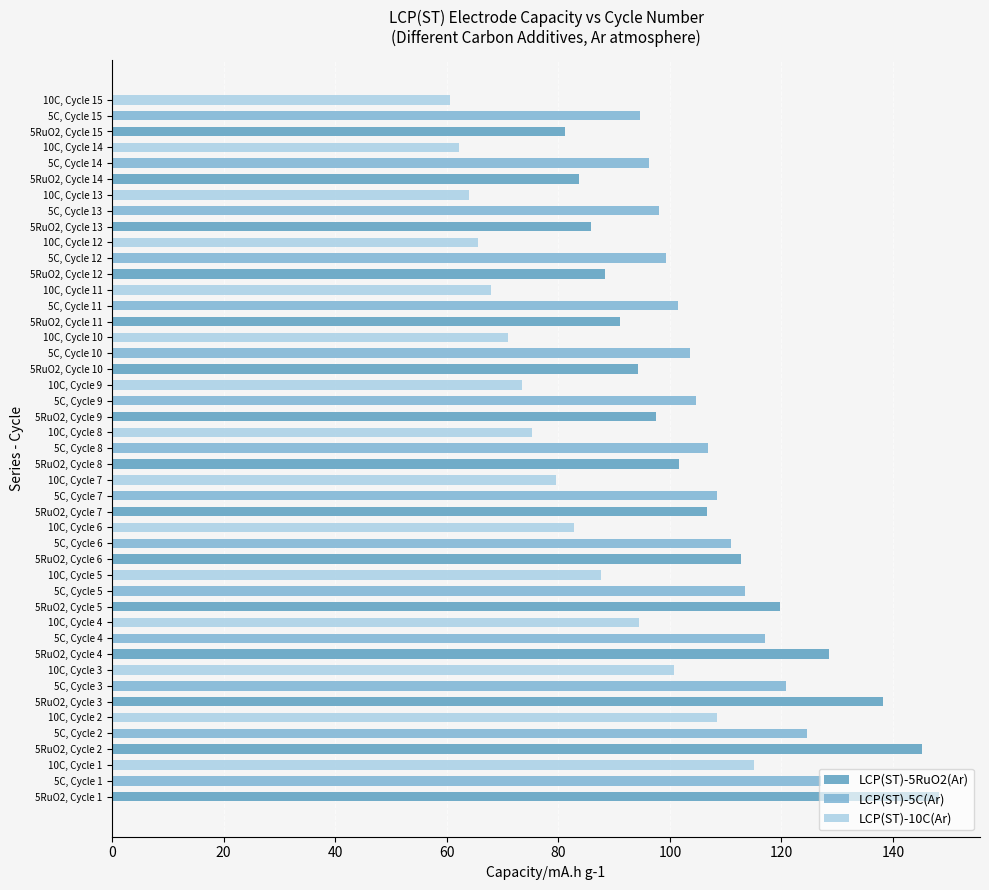

The LCP(ST)-10C(Ar) series shows 110.9 at 5C, Cycle 14. True or false?

False